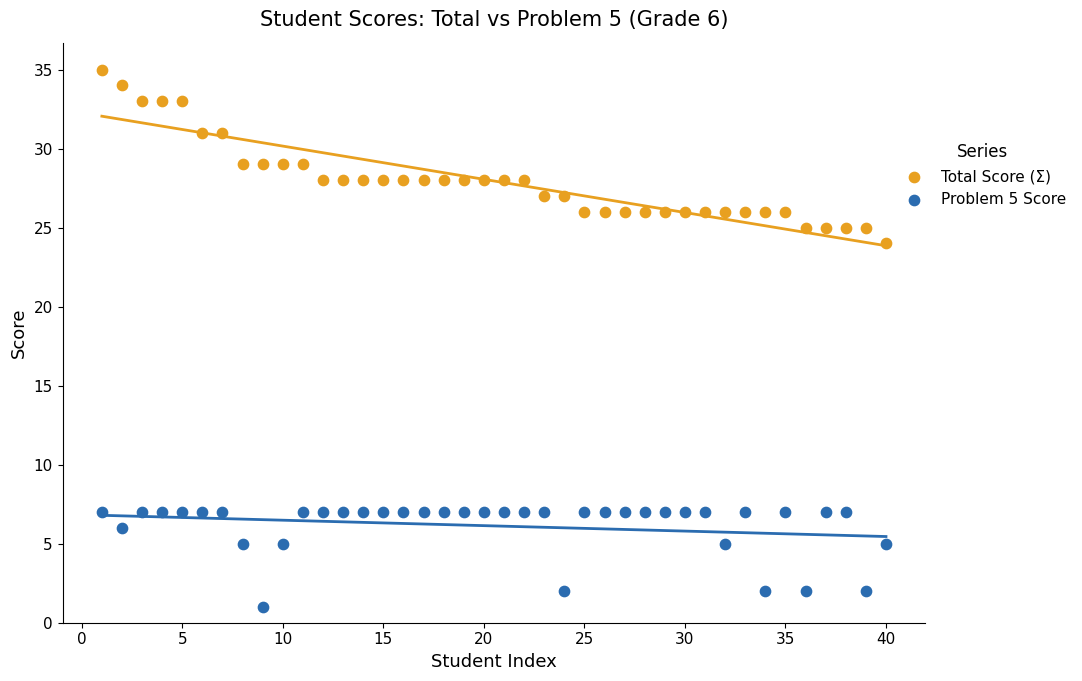

Across all series, what Y value is closest to 18?

24